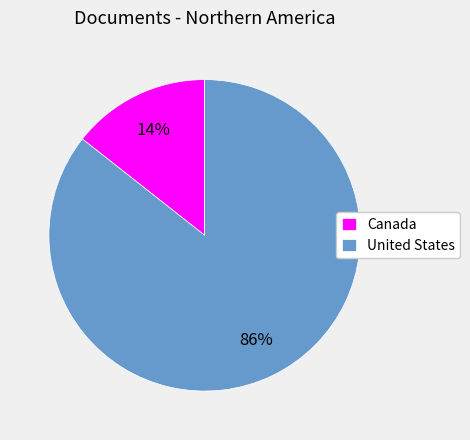

To the nearest percent, what is the combined percentage of Canada and United States?

100%